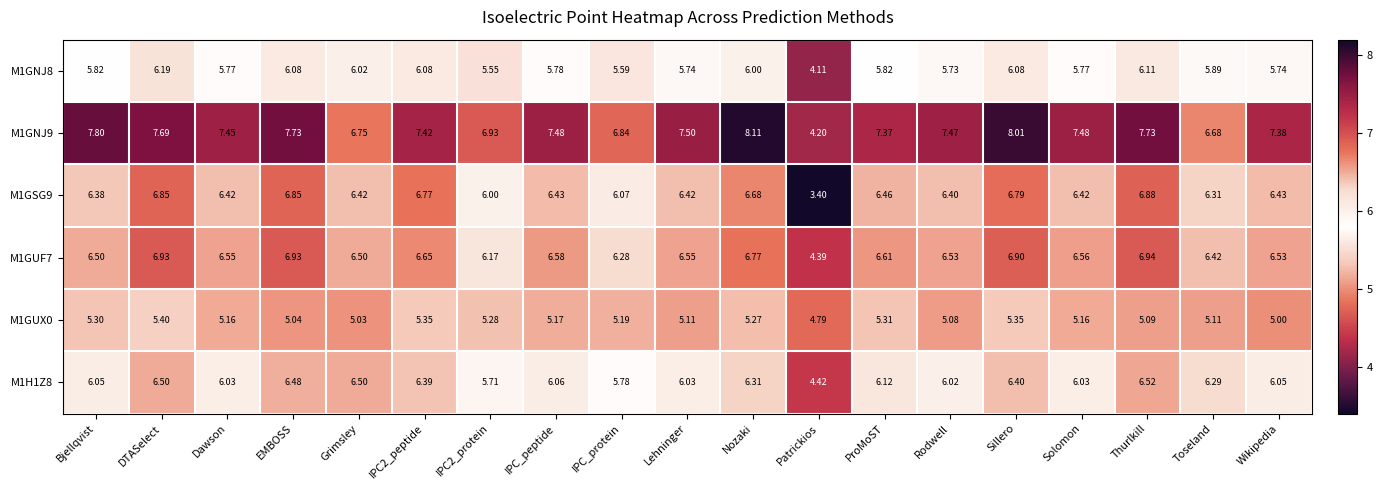

At which label does M1GUF7 first exceed 6?

Bjellqvist